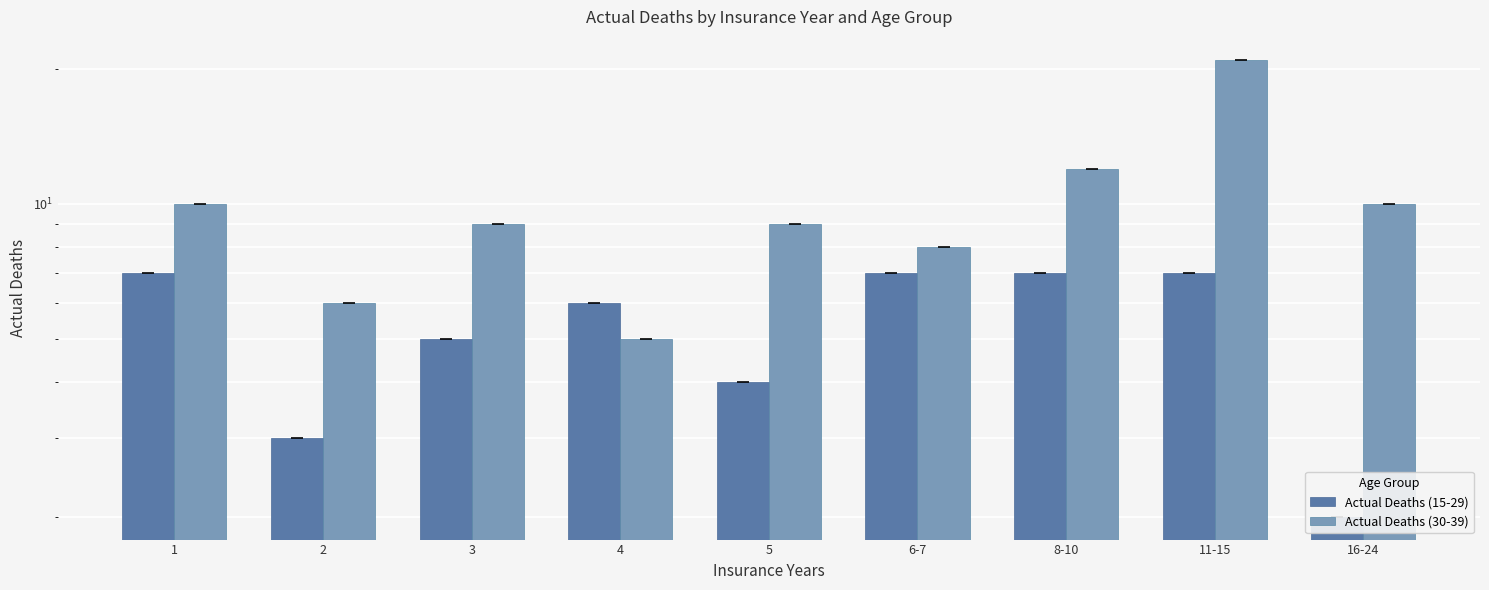

Does the chart contain any negative values?

No